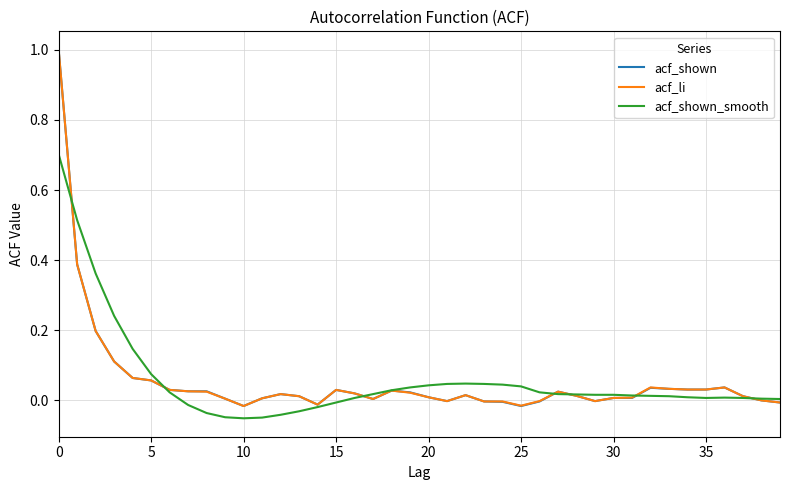

What are all the series names shown in the legend?

acf_shown, acf_li, acf_shown_smooth